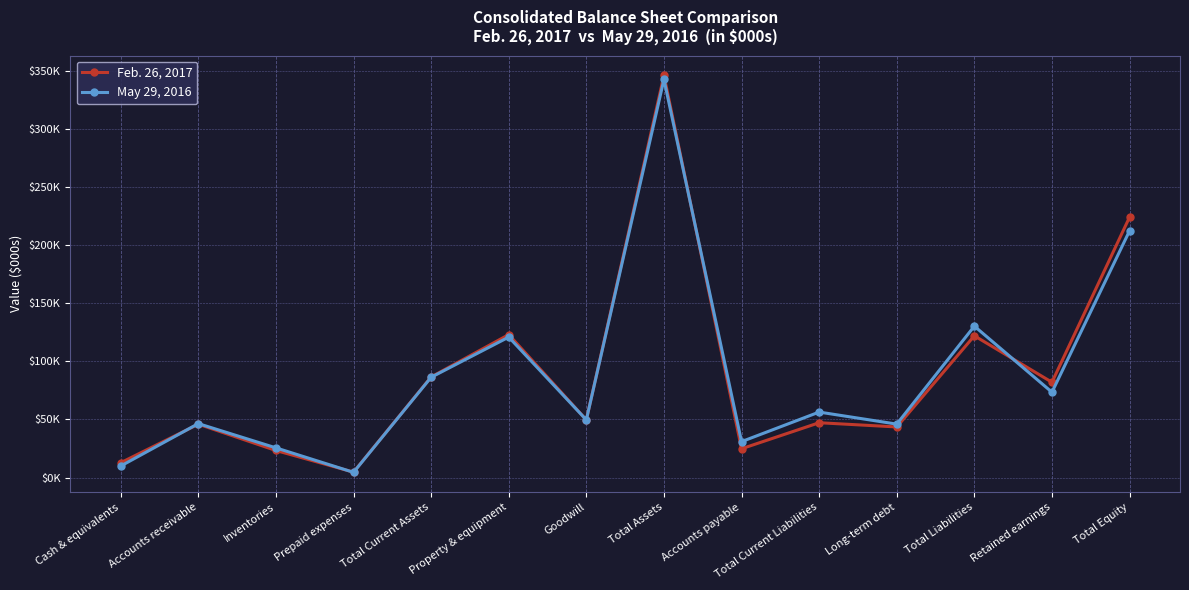

What is the smallest value displayed?

4468